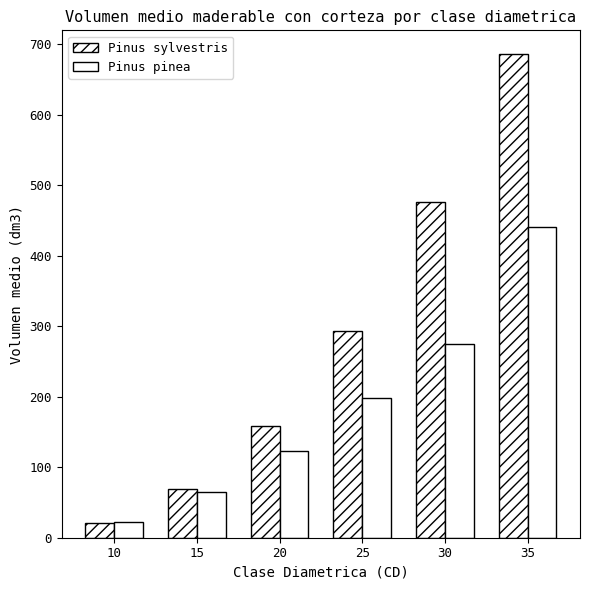

Between 15 and 25, which series saw the biggest shift?

Pinus sylvestris